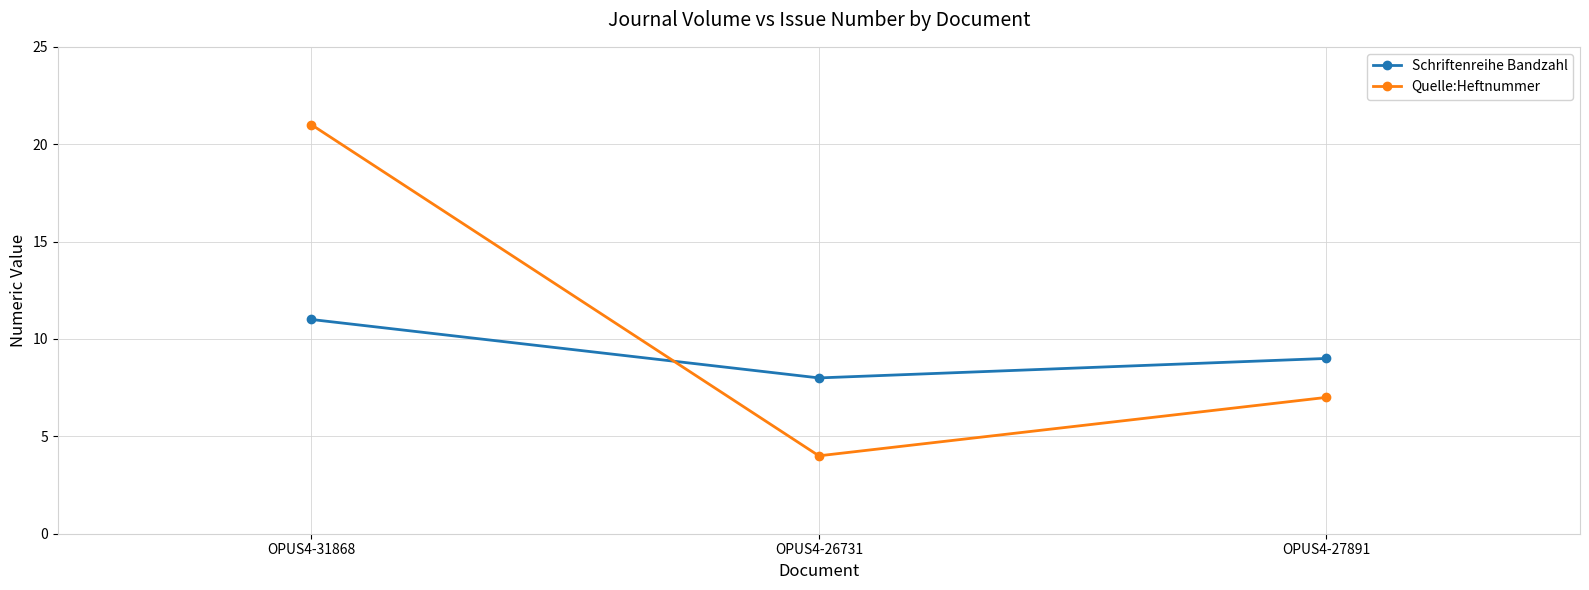

Reading left to right, transcribe all the data shown in this chart.

Schriftenreihe Bandzahl: OPUS4-31868=11	OPUS4-26731=8	OPUS4-27891=9
Quelle:Heftnummer: OPUS4-31868=21	OPUS4-26731=4	OPUS4-27891=7